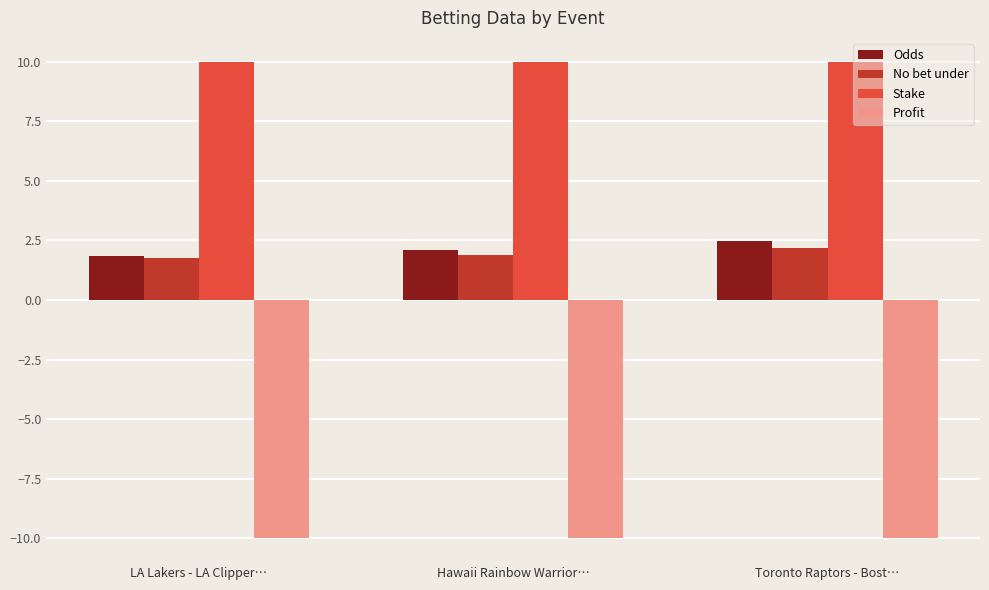

What is the highest value of the Profit series?

-10.0